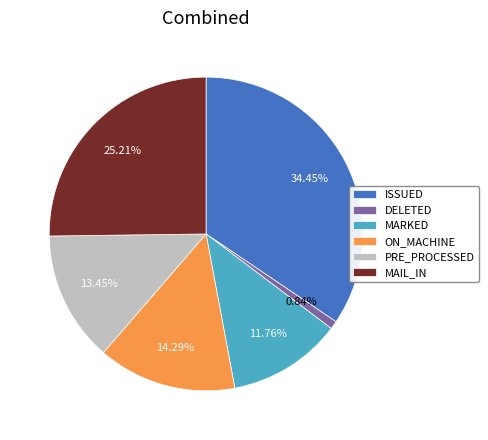

Which has a higher value, DELETED or ON_MACHINE?

ON_MACHINE